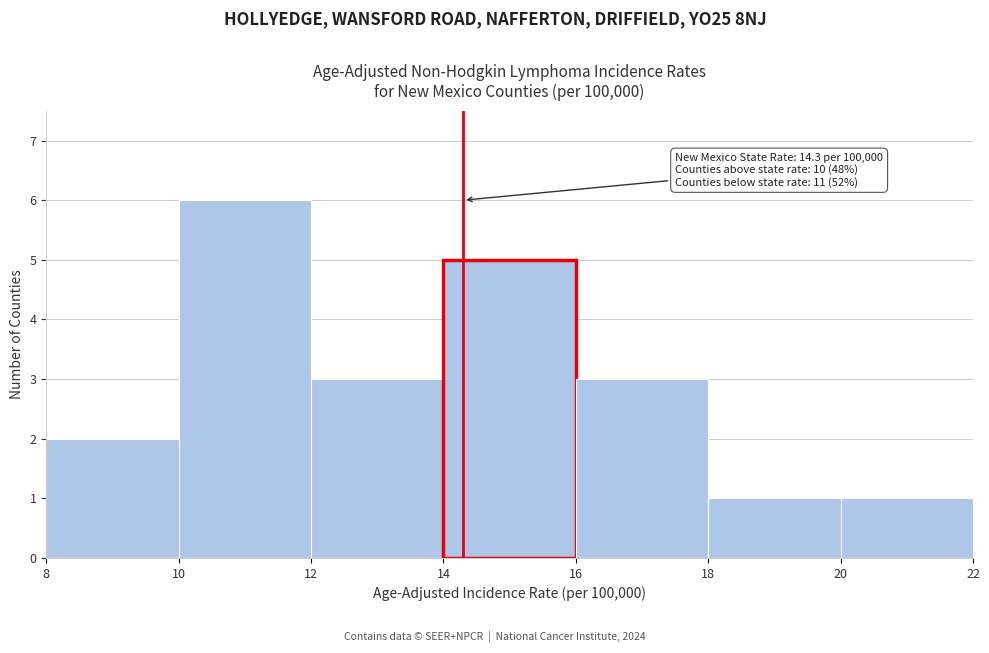

Which range on the x-axis has the tallest bar?

10 to 12